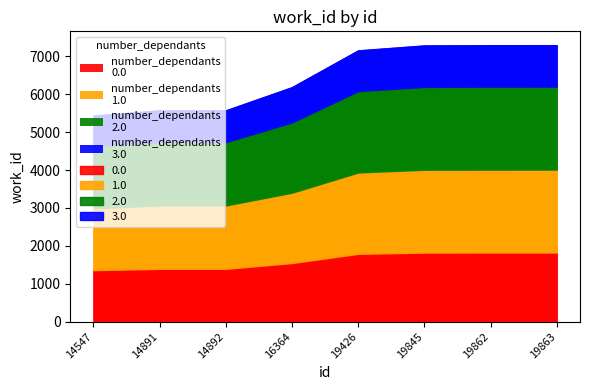

At which category does the chart reach its minimum across all series?

14547